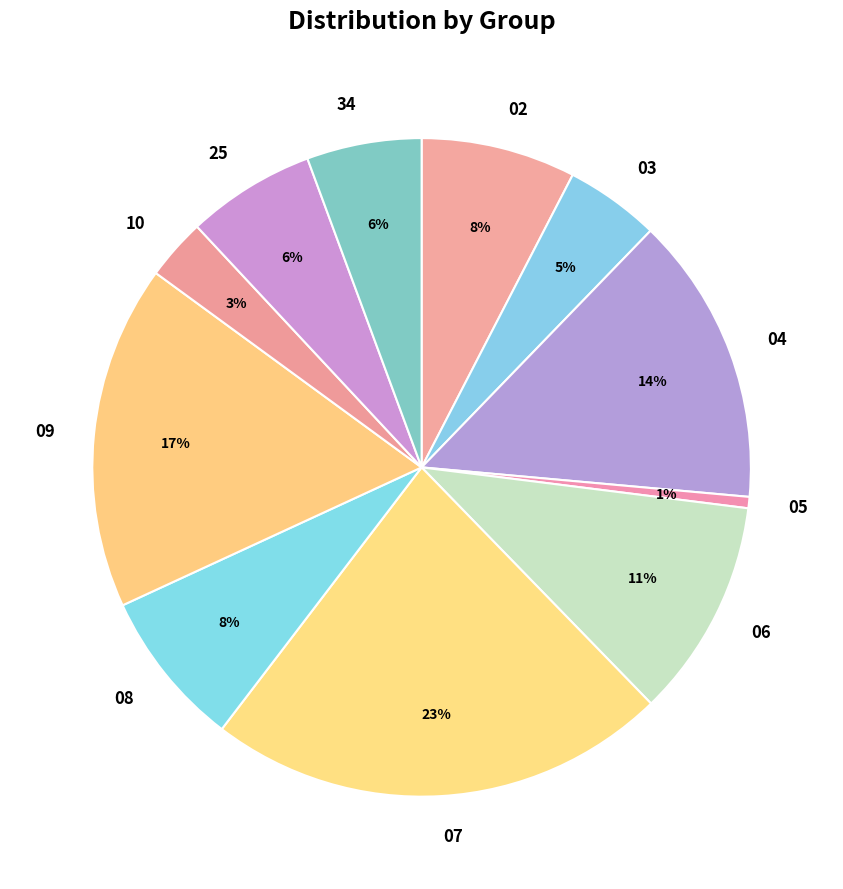

To the nearest percent, what is the difference between the largest and smallest slice percentages?

22%